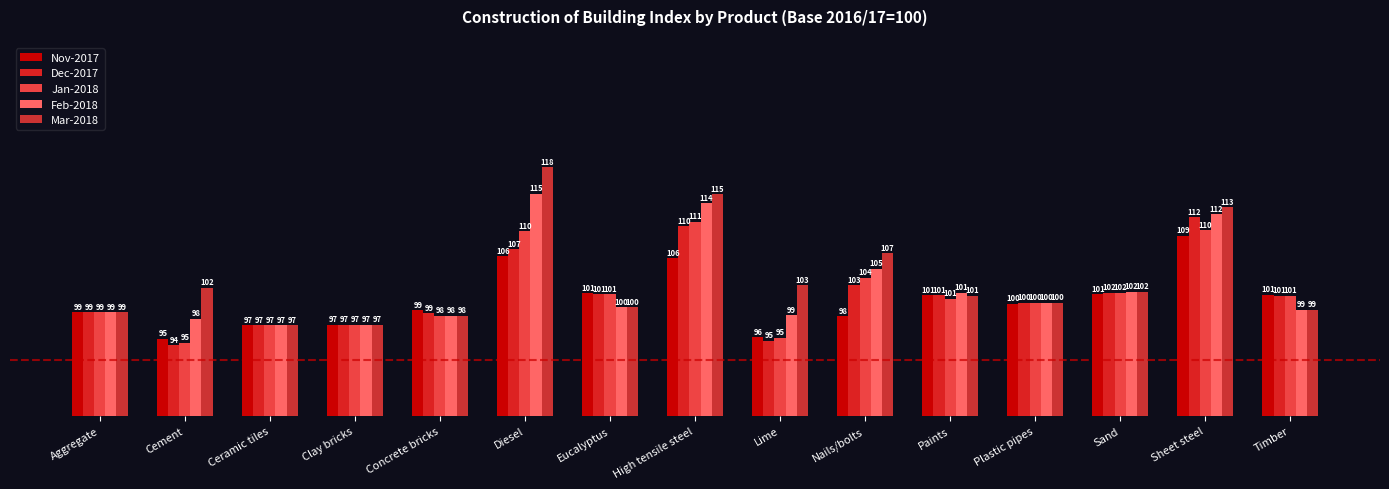

Between Ceramic tiles and Sand, which series saw the biggest shift?

Mar-2018